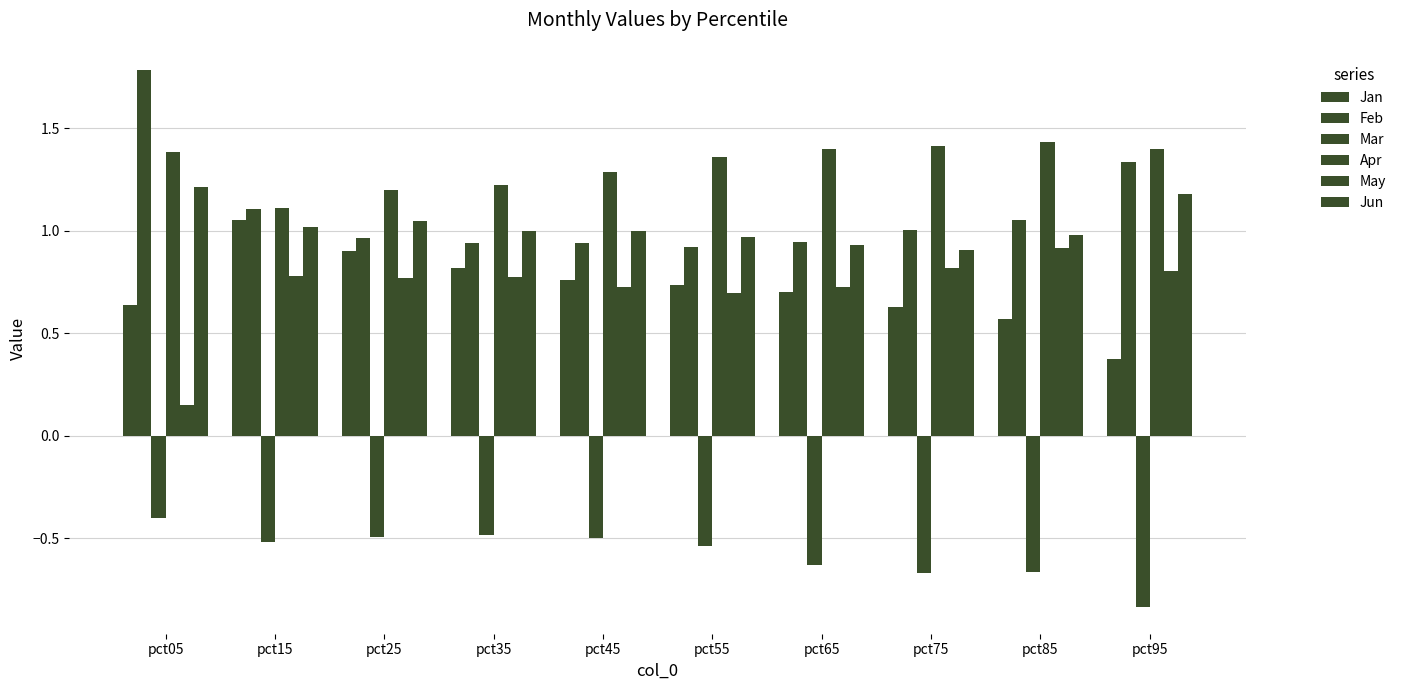

Rank the series by their maximum value, from highest to lowest.

Feb, Apr, Jun, Jan, May, Mar